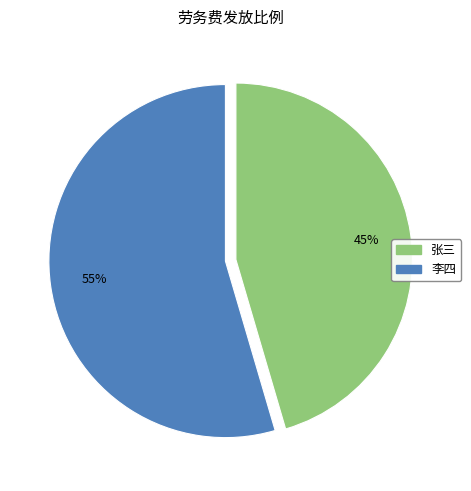

True or false: 张三 accounts for 59% of the total.

False